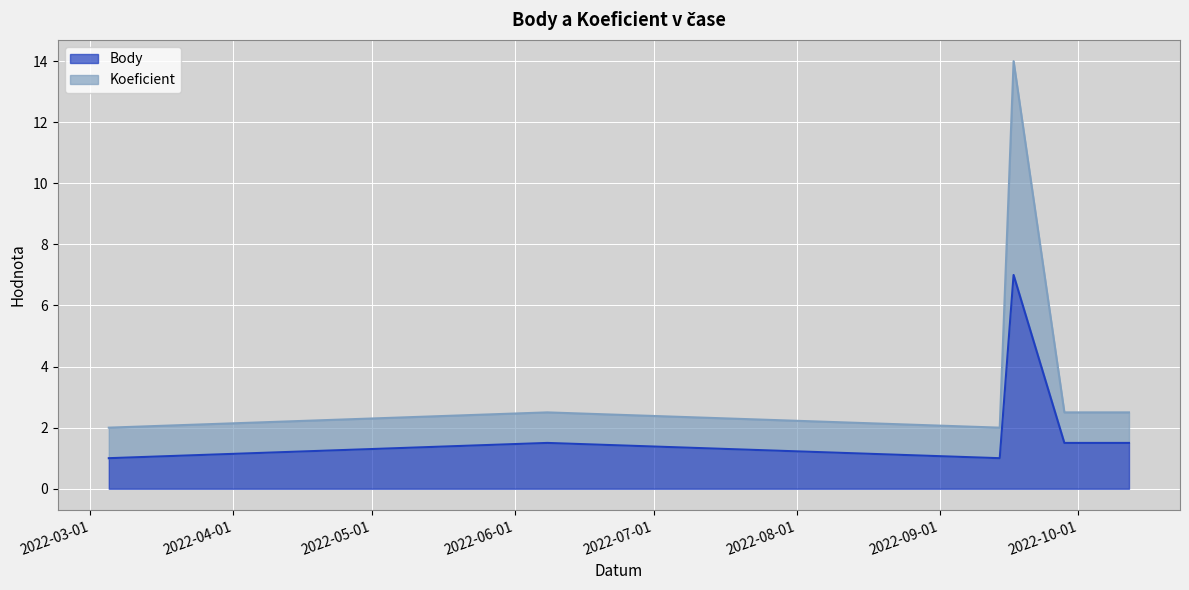

True or false: Koeficient has more than 2 points higher than both neighbors.

False